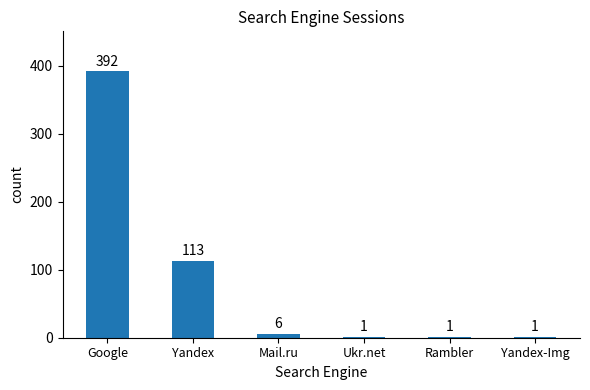

What value does the data have at Google, to the nearest 10?

390